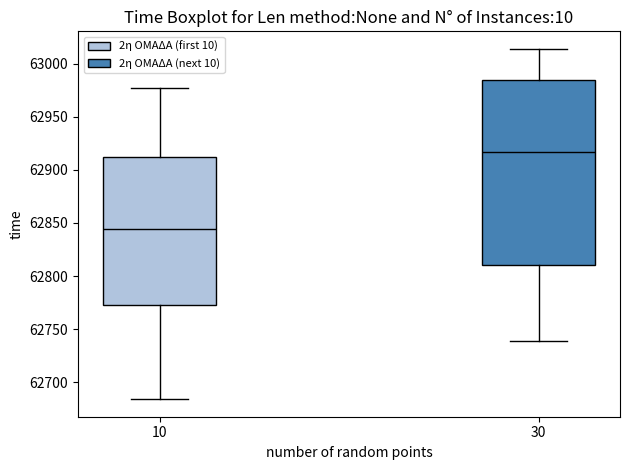

Reading left to right, transcribe this box plot: for each box, give where its median line is, the range the box spans, and where its two whiskers end, as read against the y-axis. The values are not printed on the chart, so give them approximately, as read against the axis.

10: median 62845, box 62775 to 62910, whiskers 62685 to 62975
30: median 62915, box 62810 to 62985, whiskers 62740 to 63015